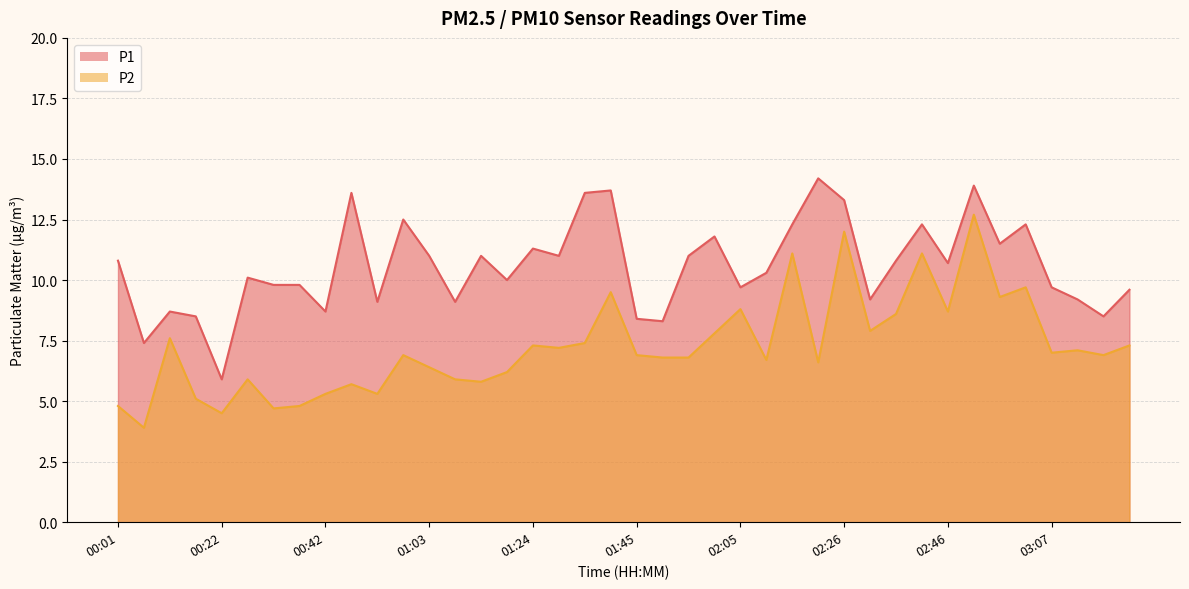

Rank the categories by P1 value from highest to lowest.

02:20, 02:51, 01:39, 00:47, 01:34, 02:26, 00:58, 02:15, 02:41, 03:01, 02:00, 02:56, 01:24, 01:03, 01:13, 01:29, 01:55, 00:01, 02:36, 02:46, 02:10, 00:27, 01:18, 00:32, 00:37, 02:05, 03:07, 03:22, 02:31, 03:12, 00:52, 01:08, 00:11, 00:42, 00:17, 03:17, 01:45, 01:50, 00:06, 00:22